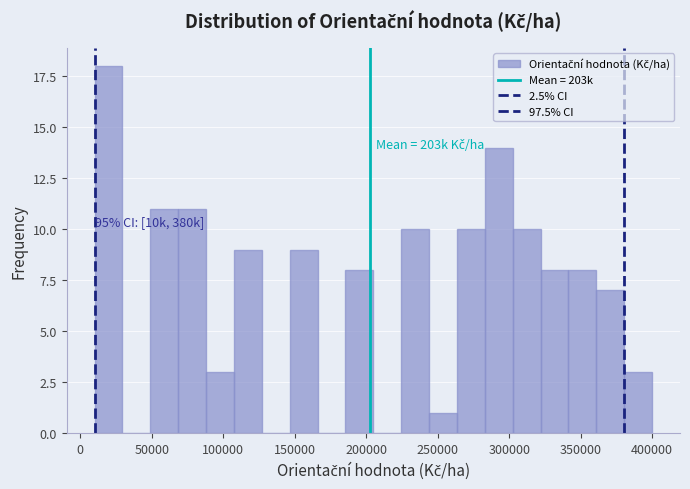

Around what value on the x-axis is the tallest bar? Give the approximate position of its centre, as read against the axis.

20000